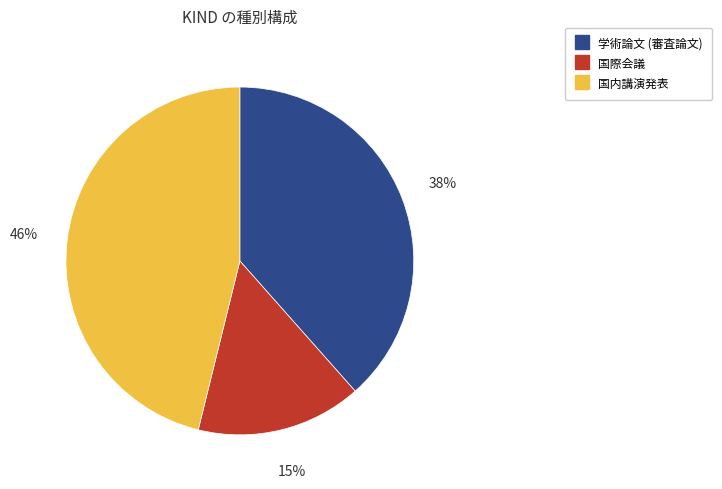

Is there a majority slice in this chart?

No